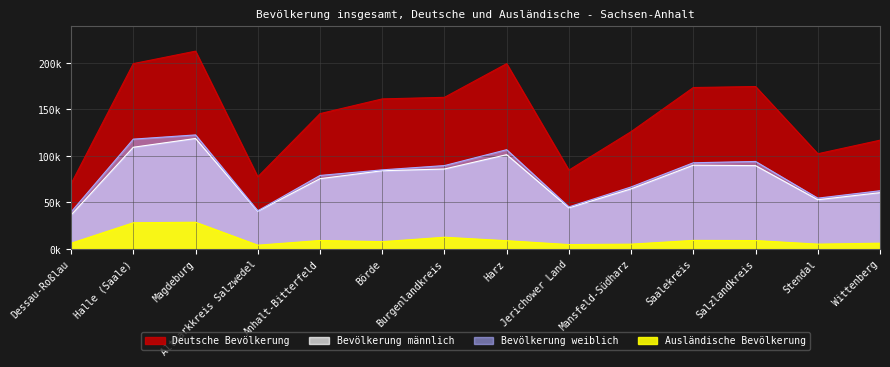

The value of Bevölkerung weiblich at Stendal is 54473. True or false?

True